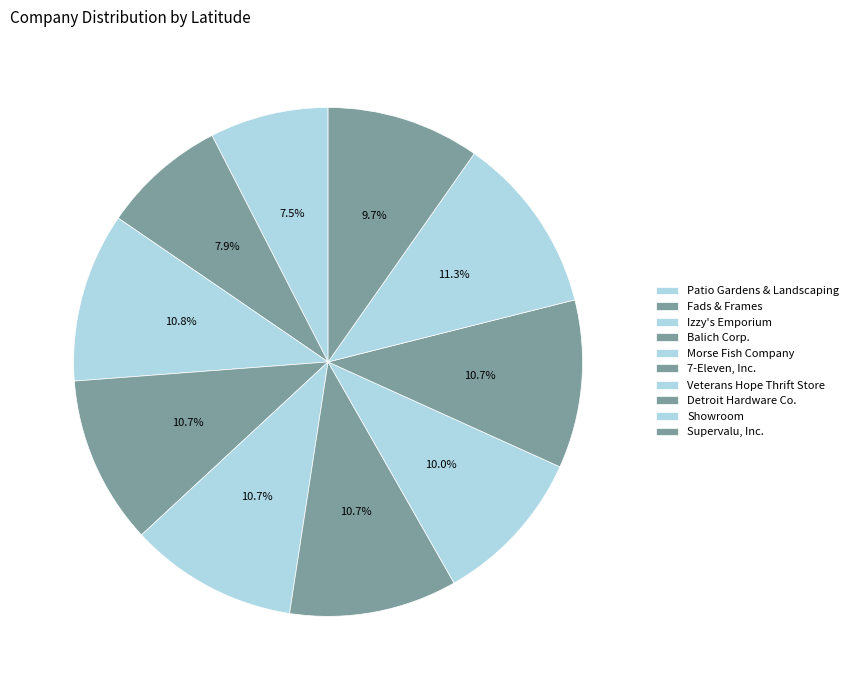

What percentage is the 7-Eleven, Inc. slice, to the nearest percent?

11%